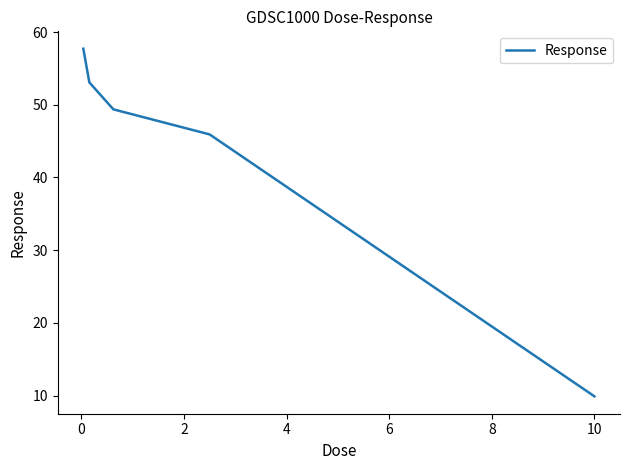

What is the sum of all values?

215.9